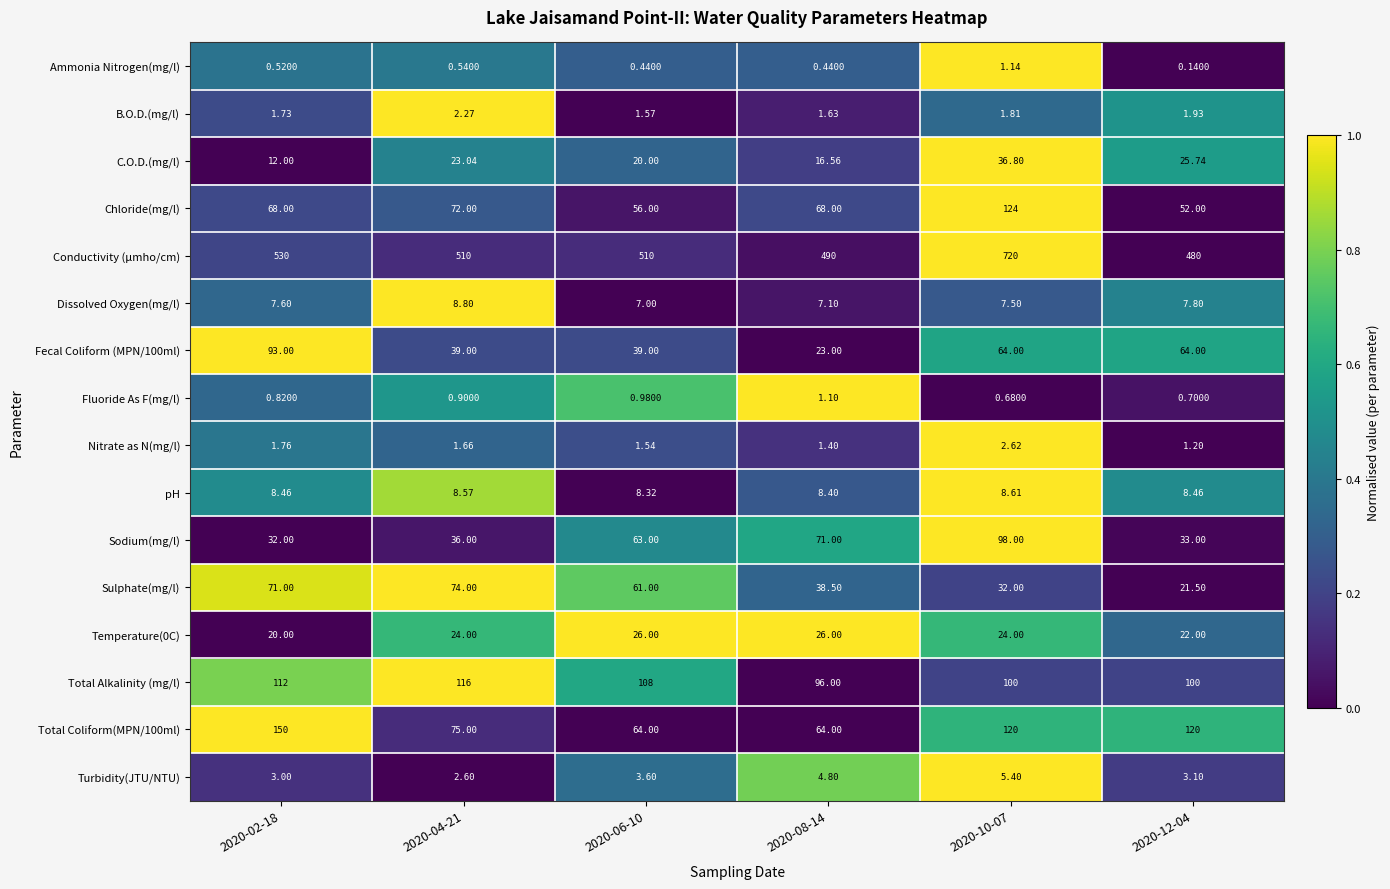

How many data points does each series have?

6